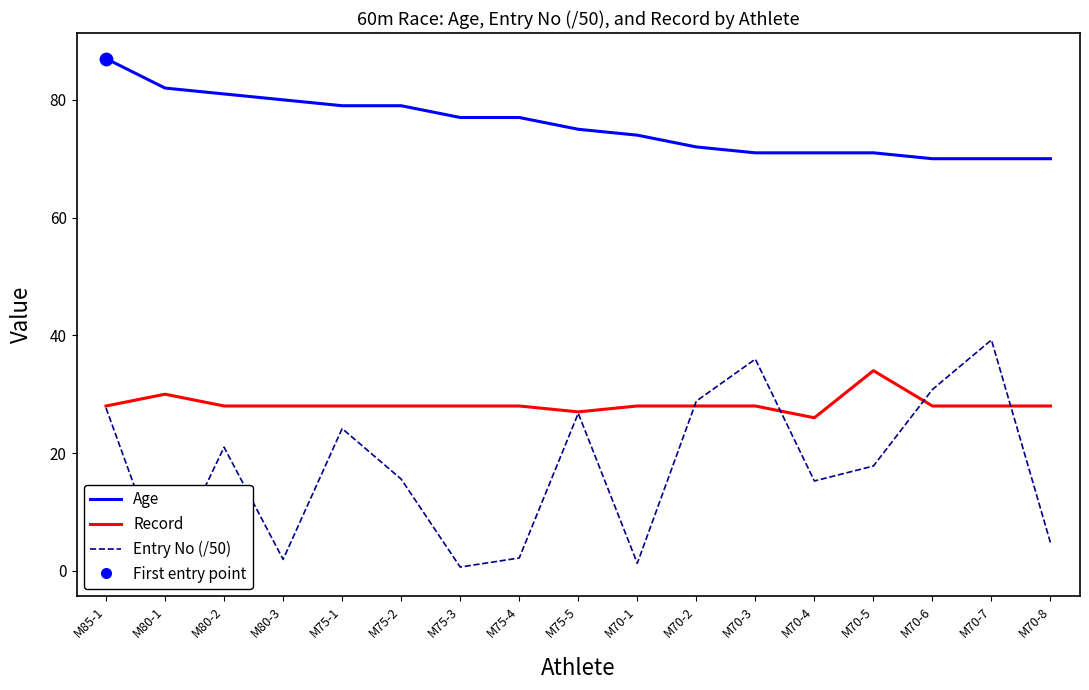

What are all the series names shown in the legend?

Age, Record, Entry No (/50)